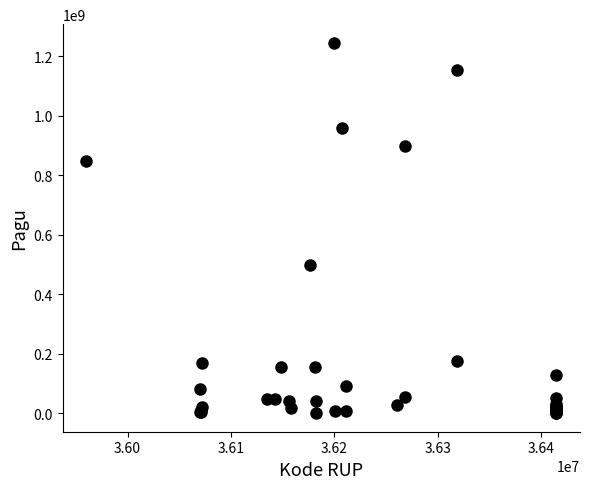

What Y value in the scatter plot is closest to 622840000?

499932000